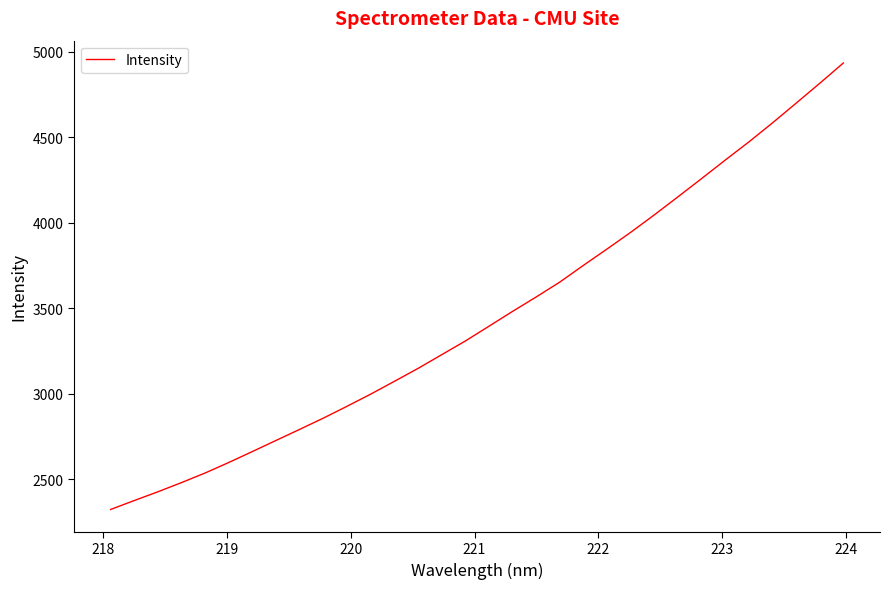

What is the difference between the maximum and minimum values?

2610.9